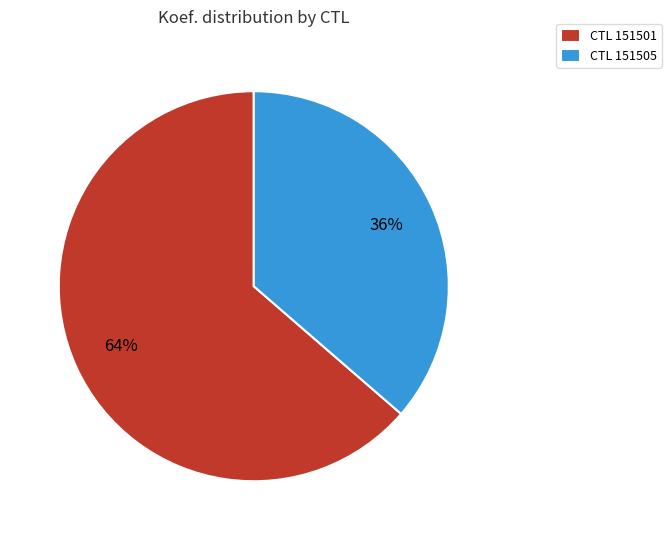

What is the ratio of the value at CTL 151505 to the value at CTL 151501?

0.6